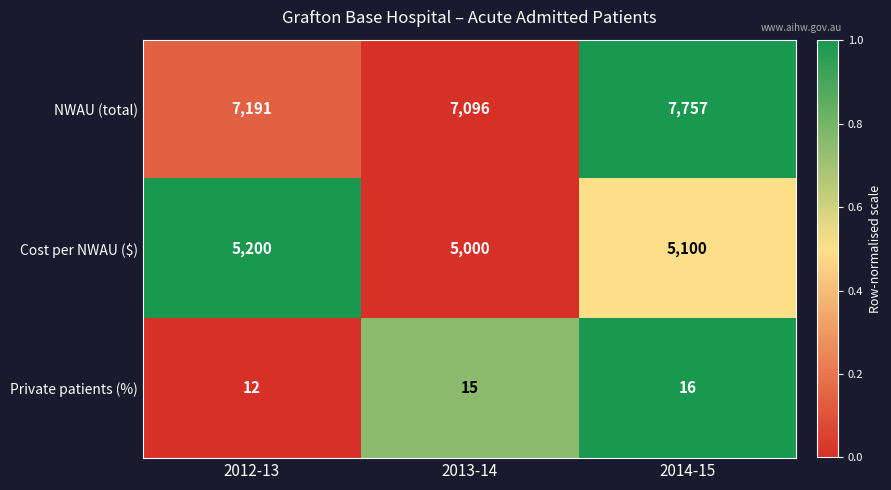

What is the sum of the Private patients (%) values at 2013-14 and 2012-13?

27